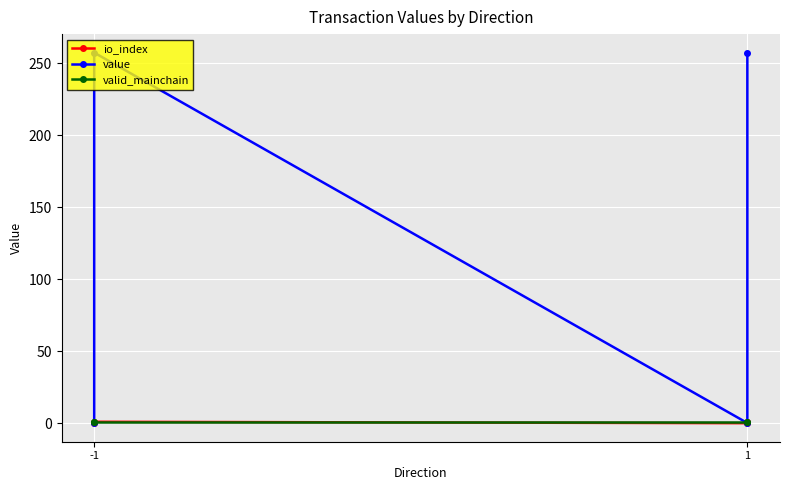

Which series has the widest spread of values?

value